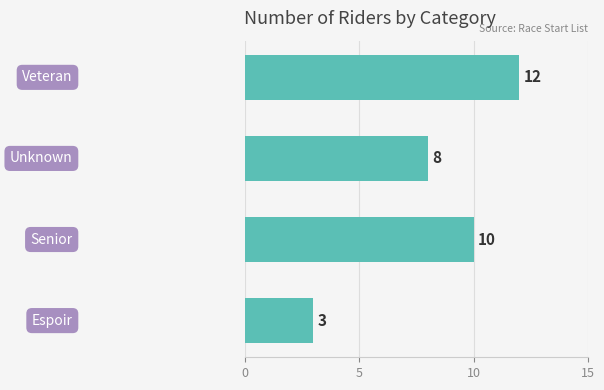

What is the minimum value shown in the chart?

3